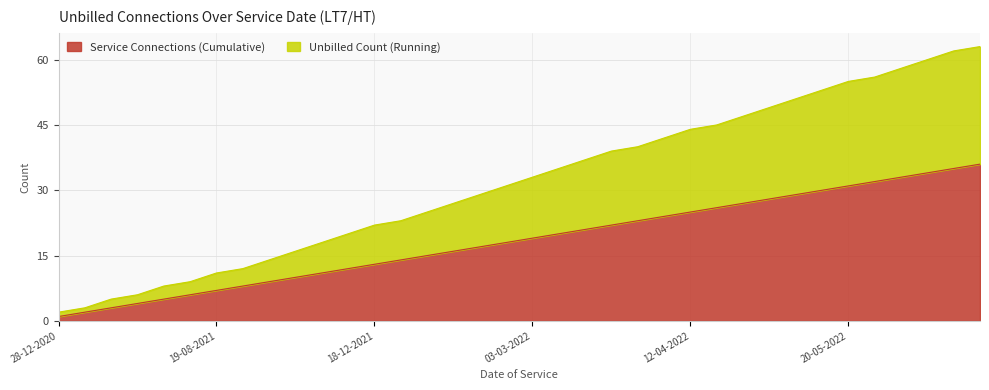

Which label corresponds to the largest value in the chart?

08-06-2022